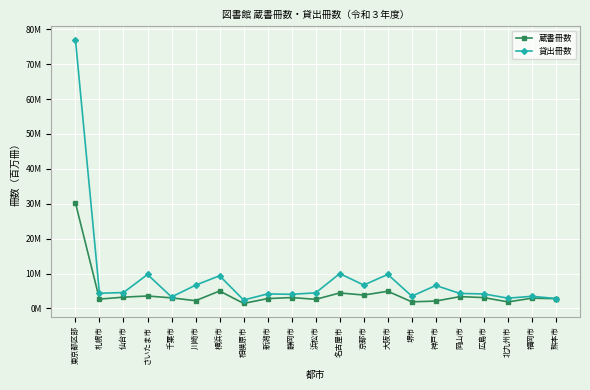

Where does the 蔵書冊数 series first go above 3?

東京都区部